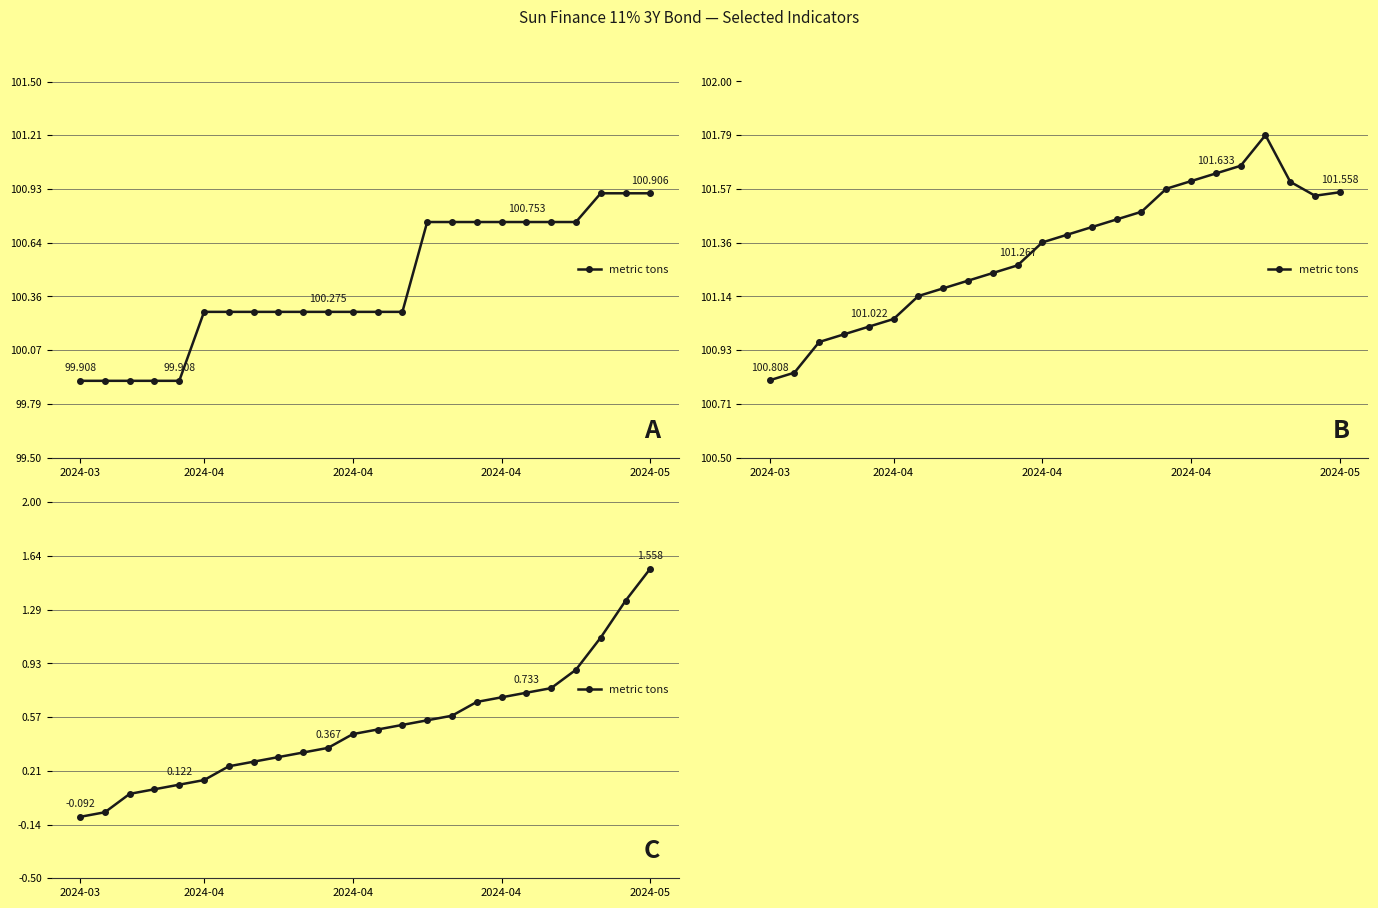

What value does the data have at 16?

0.7